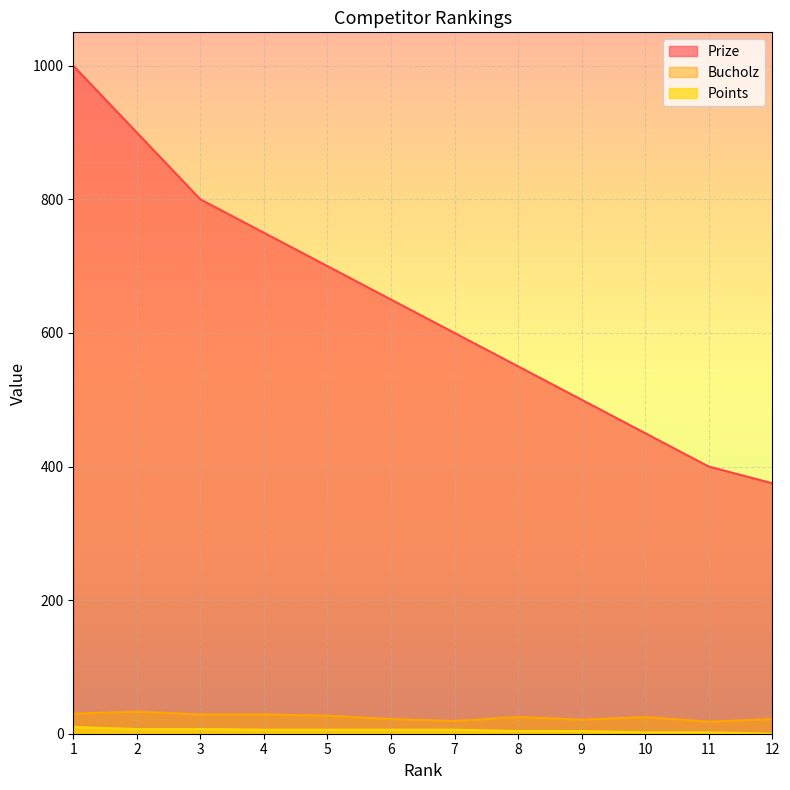

Between 6 and 7, which series saw the biggest shift?

Prize